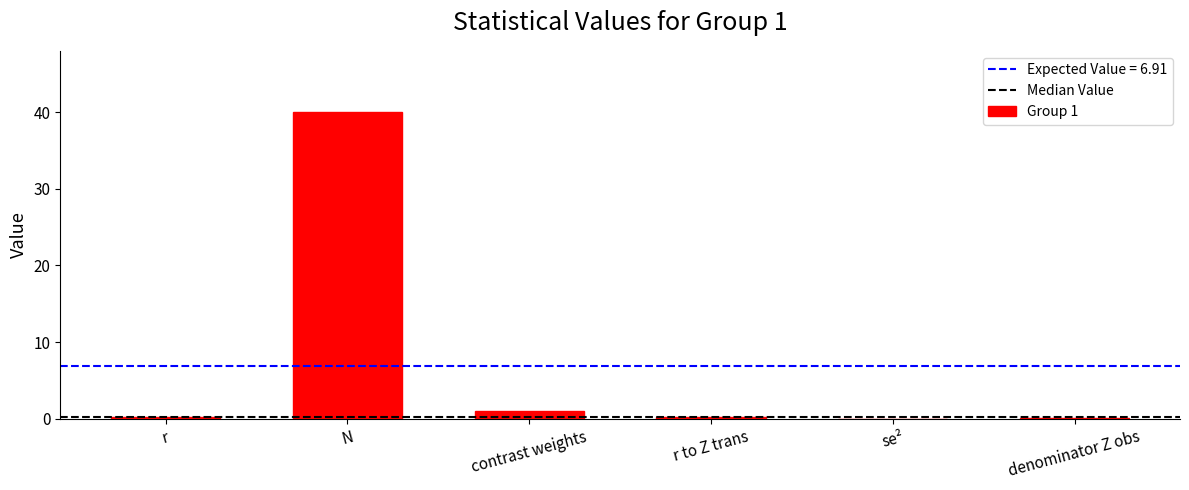

Is it true that the value at N is 40.0?

True